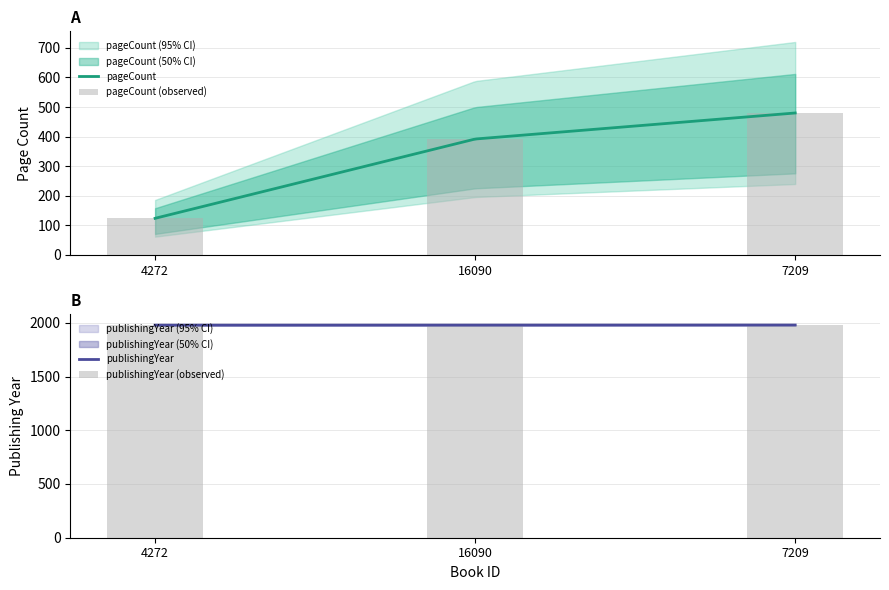

What is the sum of all publishingYear values?

395650.3